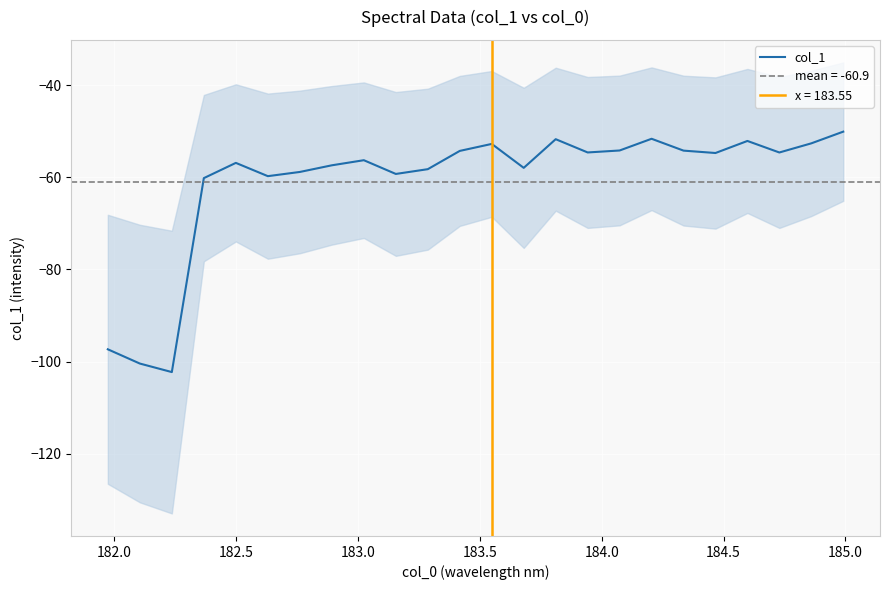

Reading left to right, extract all data points from this chart.

-97.3	-100.4	-102.3	-60.2	-56.9	-59.8	-58.8	-57.4	-56.3	-59.3	-58.2	-54.3	-52.8	-58.0	-51.7	-54.6	-54.2	-51.6	-54.2	-54.7	-52.1	-54.6	-52.6	-50.1